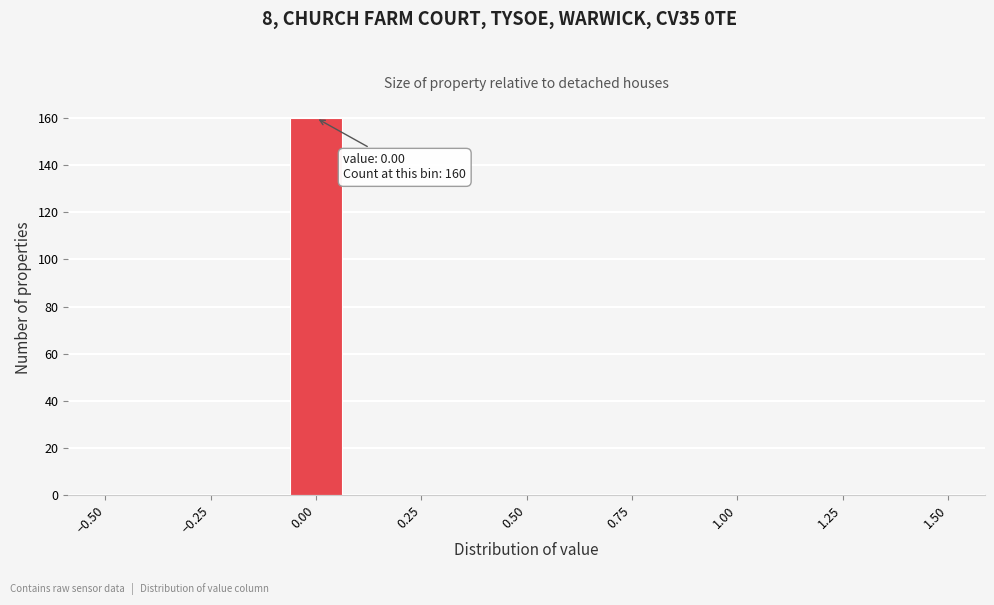

Around what value on the x-axis is the tallest bar? Give the approximate position of its centre, as read against the axis.

0.00